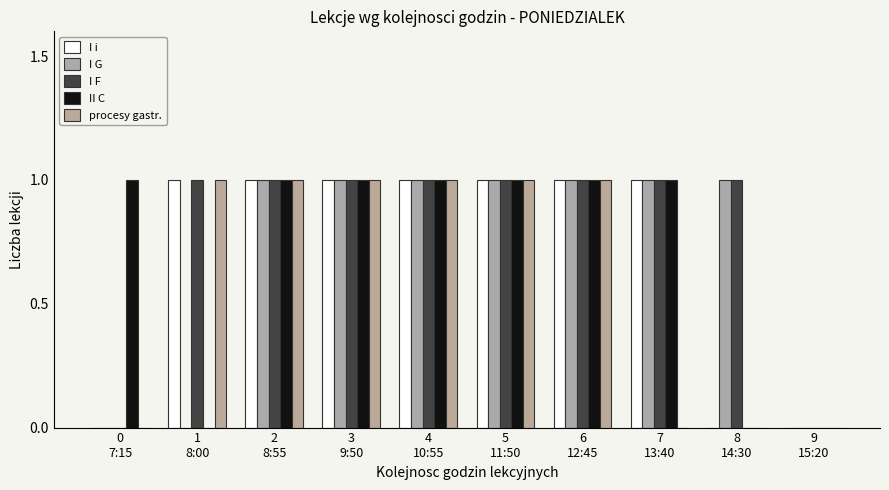

What is the difference between the highest and lowest values at 0
7:15?

1